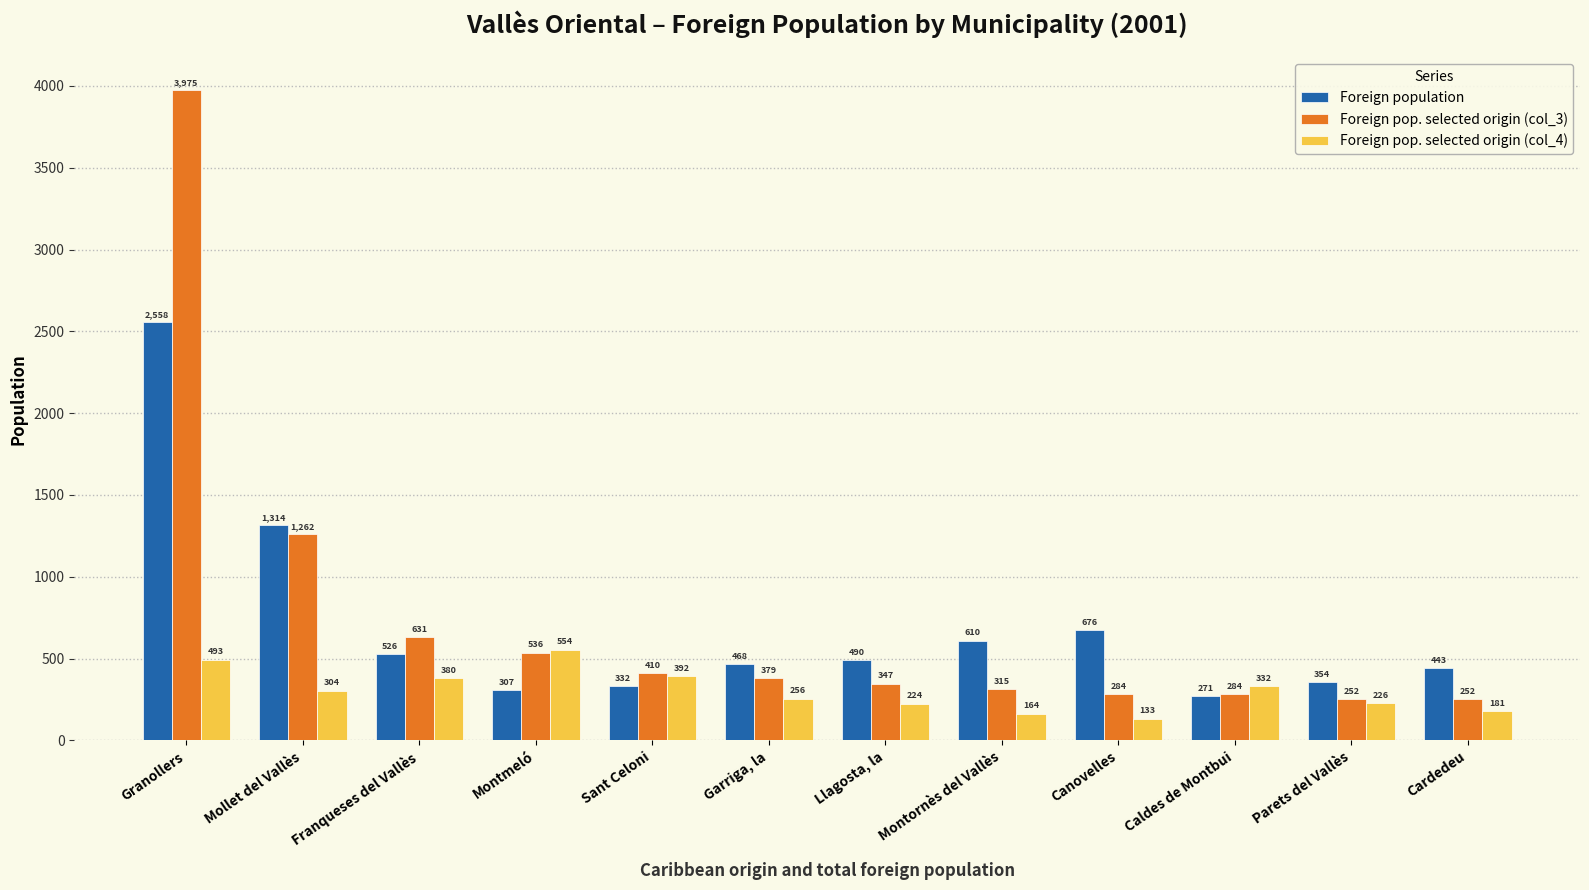

Which category has the highest value in the Foreign pop. selected origin (col_4) series?

Montmeló